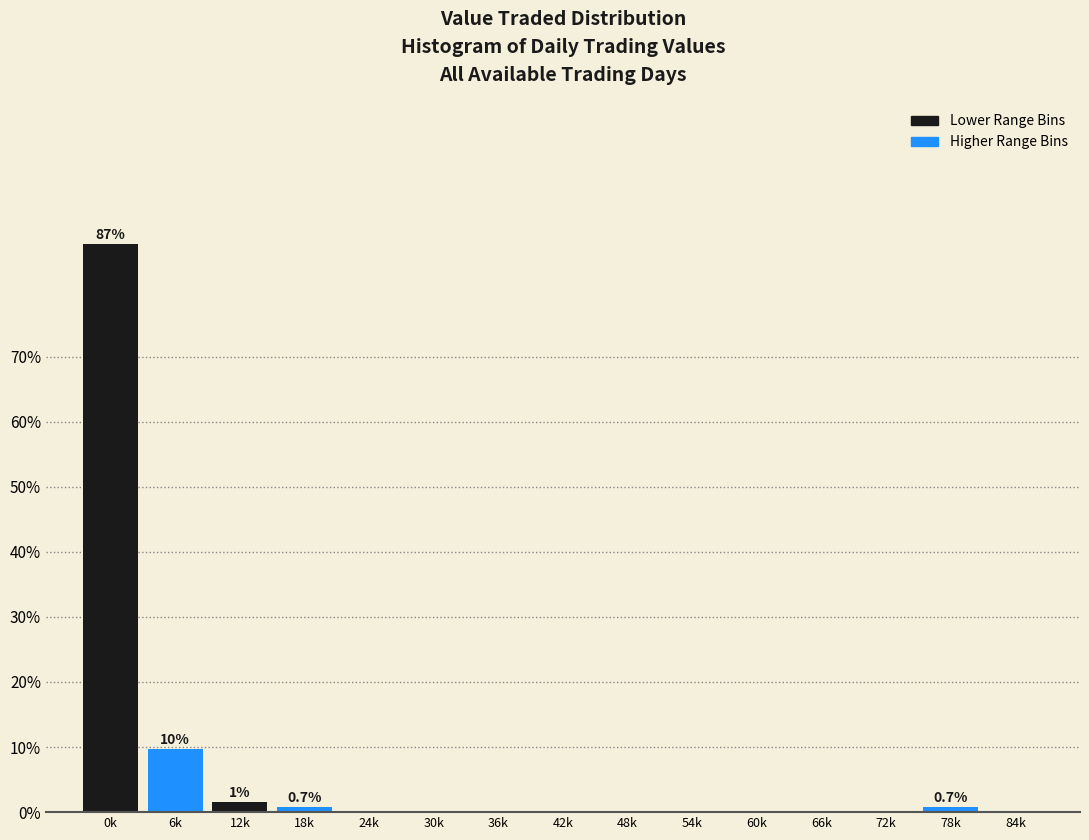

Which has a higher value, 0k or 84k?

0k